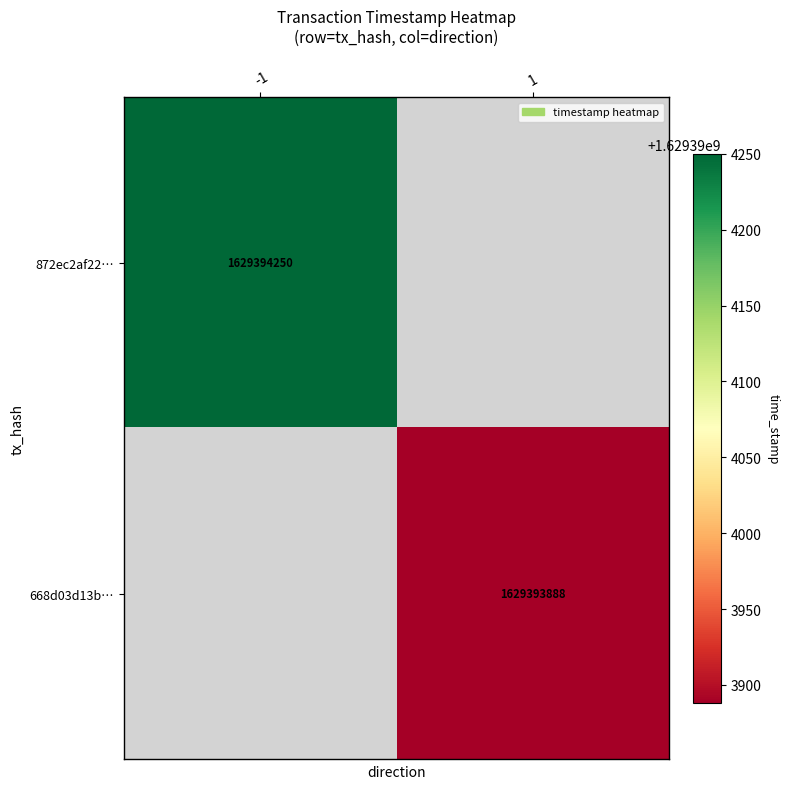

Which has a higher value, 0 or 1?

1